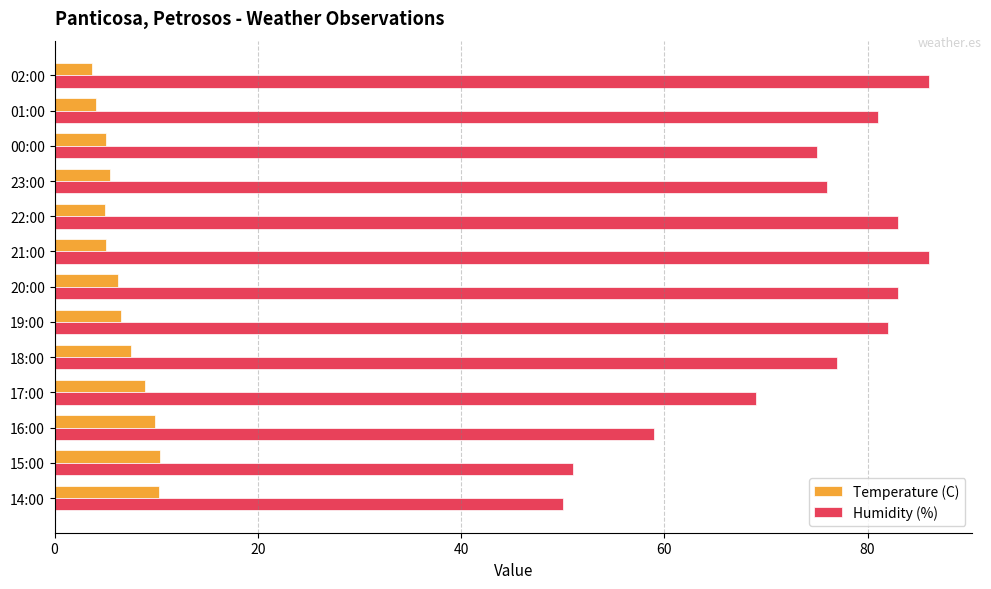

Is the value of Humidity (%) at 23:00 greater than the value of Temperature (C) at 19:00?

Yes